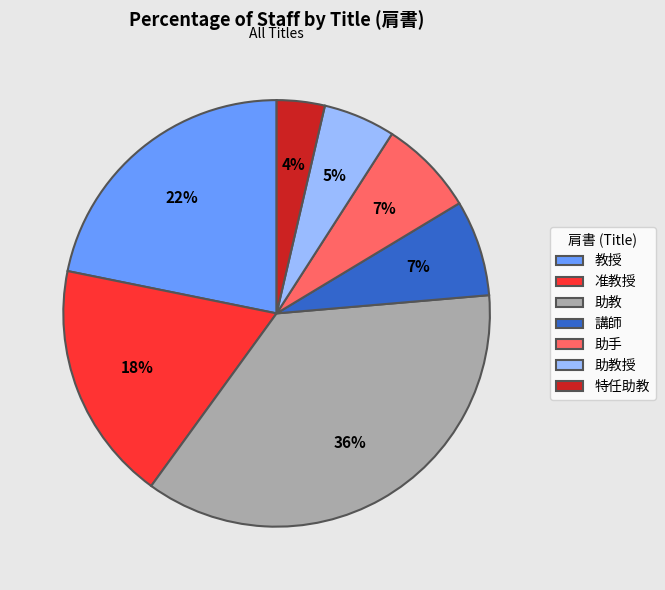

Is the sum of 助教 and 教授 greater than half?

Yes